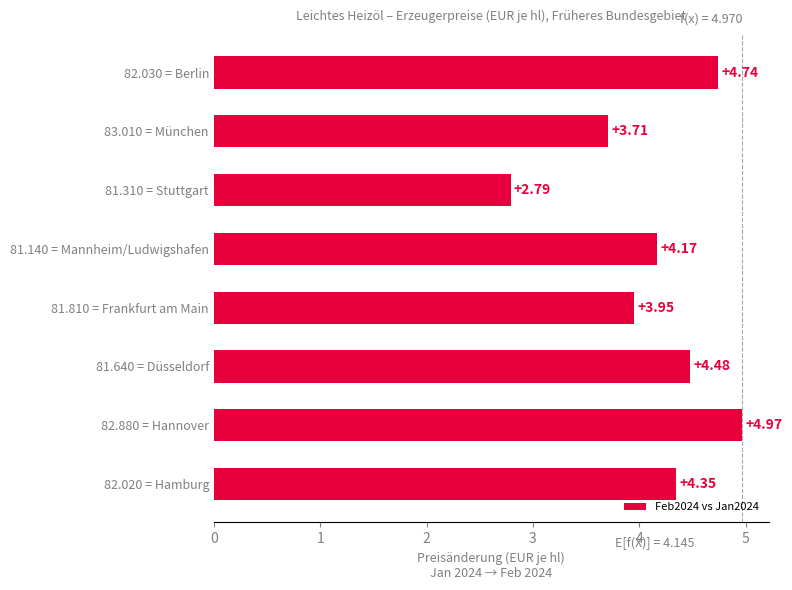

Which has a higher value, 81.310 = Stuttgart or 81.640 = Düsseldorf?

81.640 = Düsseldorf